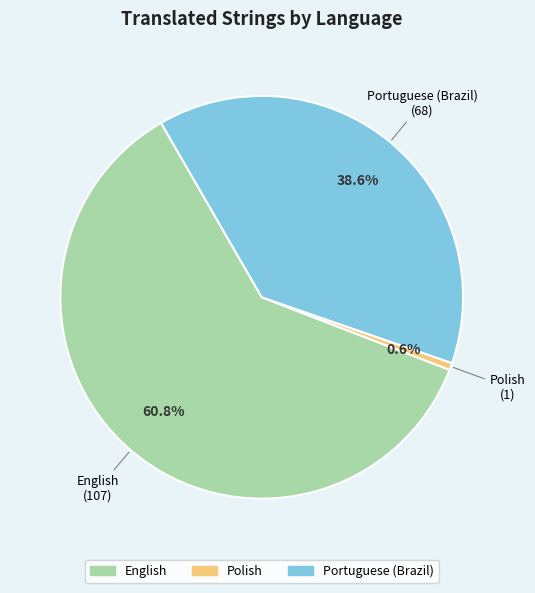

How much of the chart is everything except Portuguese (Brazil)?

61.4%